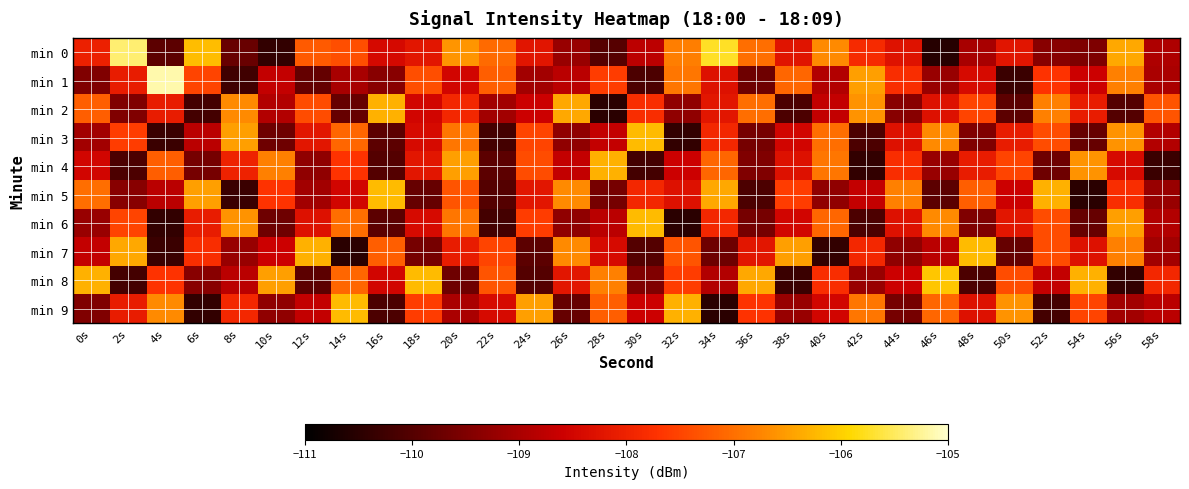

Reading left to right, extract all data points from this chart.

min 0: 0s=-108.0	2s=-105.4	4s=-109.9	6s=-106.2	8s=-109.8	10s=-110.4	12s=-107.2	14s=-107.4	16s=-108.4	18s=-108.2	20s=-106.6	22s=-107.0	24s=-108.2	26s=-109.2	28s=-110.0	30s=-108.8	32s=-106.8	34s=-105.7	36s=-107.0	38s=-108.3	40s=-106.7	42s=-107.8	44s=-108.3	46s=-110.5	48s=-109.0	50s=-108.2	52s=-109.4	54s=-109.5	56s=-106.4	58s=-108.9
min 1: 0s=-109.5	2s=-108.1	4s=-105.1	6s=-107.5	8s=-110.2	10s=-108.7	12s=-109.8	14s=-109.0	16s=-109.4	18s=-107.4	20s=-108.5	22s=-107.2	24s=-109.1	26s=-108.8	28s=-107.6	30s=-110.1	32s=-106.9	34s=-108.3	36s=-109.7	38s=-107.1	40s=-108.9	42s=-106.5	44s=-107.8	46s=-109.2	48s=-108.4	50s=-110.3	52s=-107.7	54s=-108.6	56s=-106.8	58s=-109.0
min 2: 0s=-107.2	2s=-109.5	4s=-108.1	6s=-110.2	8s=-106.7	10s=-108.9	12s=-107.4	14s=-109.8	16s=-106.3	18s=-108.5	20s=-107.9	22s=-109.1	24s=-108.6	26s=-106.4	28s=-110.5	30s=-107.8	32s=-109.3	34s=-108.2	36s=-107.0	38s=-110.1	40s=-108.7	42s=-106.6	44s=-109.4	46s=-108.3	48s=-107.5	50s=-109.9	52s=-106.8	54s=-108.1	56s=-110.0	58s=-107.3
min 3: 0s=-109.1	2s=-107.6	4s=-110.3	6s=-108.8	8s=-106.5	10s=-109.7	12s=-108.2	14s=-107.1	16s=-109.9	18s=-108.4	20s=-106.9	22s=-110.2	24s=-107.5	26s=-109.3	28s=-108.7	30s=-106.2	32s=-110.4	34s=-107.9	36s=-109.6	38s=-108.5	40s=-107.0	42s=-110.1	44s=-108.3	46s=-106.7	48s=-109.5	50s=-108.1	52s=-107.4	54s=-109.8	56s=-106.6	58s=-108.9
min 4: 0s=-108.5	2s=-110.1	4s=-107.2	6s=-109.6	8s=-108.0	10s=-106.8	12s=-109.3	14s=-107.7	16s=-110.0	18s=-108.2	20s=-106.5	22s=-109.9	24s=-107.4	26s=-108.7	28s=-106.3	30s=-110.2	32s=-108.6	34s=-107.1	36s=-109.5	38s=-108.3	40s=-106.9	42s=-110.4	44s=-107.8	46s=-109.2	48s=-108.1	50s=-107.5	52s=-109.7	54s=-106.6	56s=-108.4	58s=-110.3
min 5: 0s=-107.0	2s=-109.4	4s=-108.8	6s=-106.5	8s=-110.3	10s=-107.7	12s=-109.1	14s=-108.5	16s=-106.2	18s=-109.8	20s=-107.3	22s=-110.0	24s=-108.2	26s=-106.7	28s=-109.6	30s=-107.9	32s=-108.3	34s=-106.4	36s=-110.1	38s=-107.6	40s=-109.3	42s=-108.7	44s=-106.8	46s=-109.9	48s=-107.2	50s=-108.6	52s=-106.3	54s=-110.5	56s=-107.8	58s=-109.2
min 6: 0s=-109.2	2s=-107.5	4s=-110.4	6s=-108.1	8s=-106.6	10s=-109.7	12s=-108.3	14s=-107.0	16s=-109.9	18s=-108.4	20s=-106.9	22s=-110.2	24s=-107.6	26s=-109.3	28s=-108.8	30s=-106.2	32s=-110.5	34s=-107.9	36s=-109.6	38s=-108.5	40s=-107.1	42s=-110.1	44s=-108.3	46s=-106.7	48s=-109.5	50s=-108.2	52s=-107.4	54s=-109.8	56s=-106.5	58s=-108.9
min 7: 0s=-108.7	2s=-106.4	4s=-110.3	6s=-107.8	8s=-109.2	10s=-108.6	12s=-106.3	14s=-110.5	16s=-107.2	18s=-109.6	20s=-108.1	22s=-107.5	24s=-109.9	26s=-106.7	28s=-108.4	30s=-110.0	32s=-107.3	34s=-109.7	36s=-108.2	38s=-106.5	40s=-110.4	42s=-107.9	44s=-109.3	46s=-108.8	48s=-106.2	50s=-109.8	52s=-107.4	54s=-108.3	56s=-106.8	58s=-109.1
min 8: 0s=-106.3	2s=-110.2	4s=-107.7	6s=-109.4	8s=-108.8	10s=-106.5	12s=-109.9	14s=-107.1	16s=-108.5	18s=-106.2	20s=-109.7	22s=-107.3	24s=-110.0	26s=-108.2	28s=-106.8	30s=-109.5	32s=-107.6	34s=-108.9	36s=-106.4	38s=-110.3	40s=-107.8	42s=-109.2	44s=-108.6	46s=-106.1	48s=-110.1	50s=-107.4	52s=-108.7	54s=-106.3	56s=-110.4	58s=-107.9
min 9: 0s=-109.5	2s=-108.1	4s=-106.7	6s=-110.4	8s=-107.9	10s=-109.3	12s=-108.7	14s=-106.2	16s=-110.1	18s=-107.6	20s=-109.0	22s=-108.4	24s=-106.5	26s=-109.8	28s=-107.2	30s=-108.6	32s=-106.3	34s=-110.5	36s=-107.7	38s=-109.2	40s=-108.5	42s=-106.9	44s=-109.6	46s=-107.1	48s=-108.3	50s=-106.6	52s=-110.2	54s=-107.5	56s=-109.1	58s=-108.8